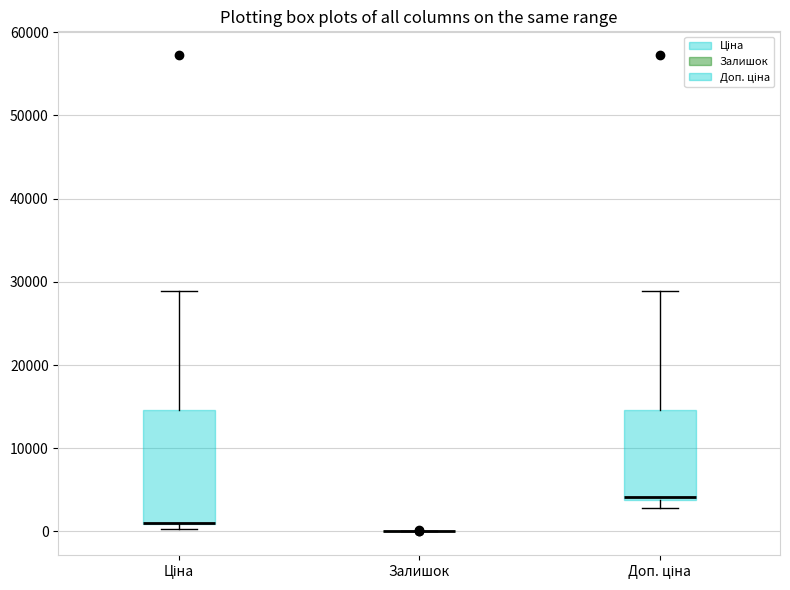

Which box is the tallest, from its lower edge to its upper edge?

Ціна